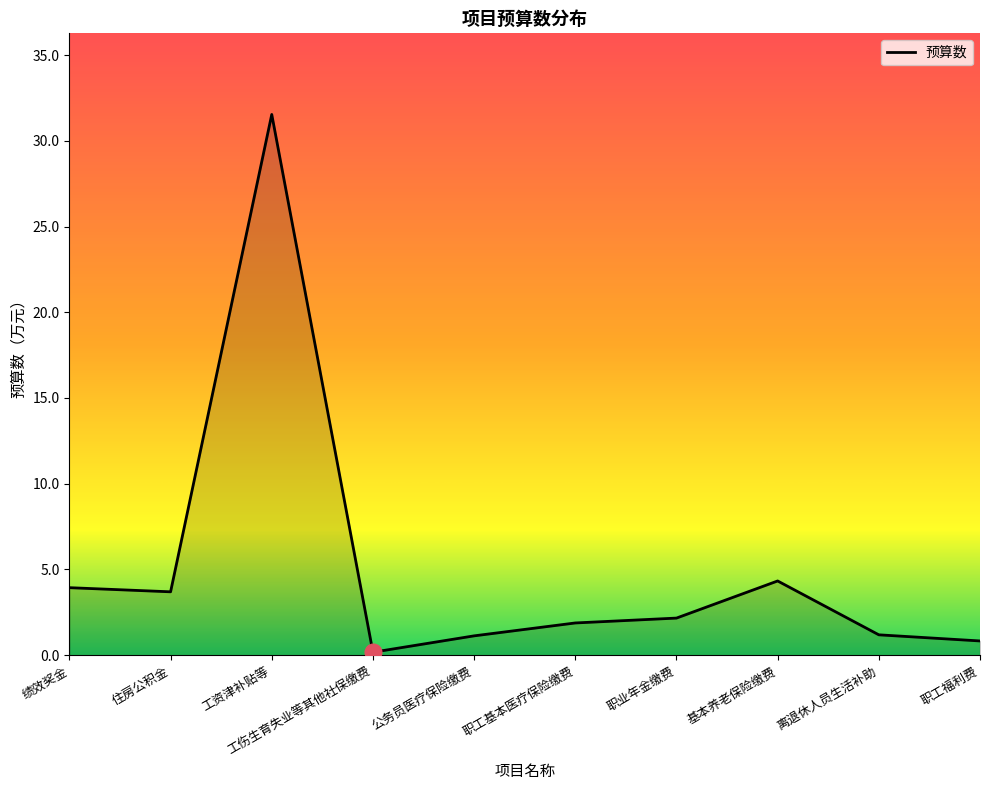

Read the value at 工资津补贴等.

31.5